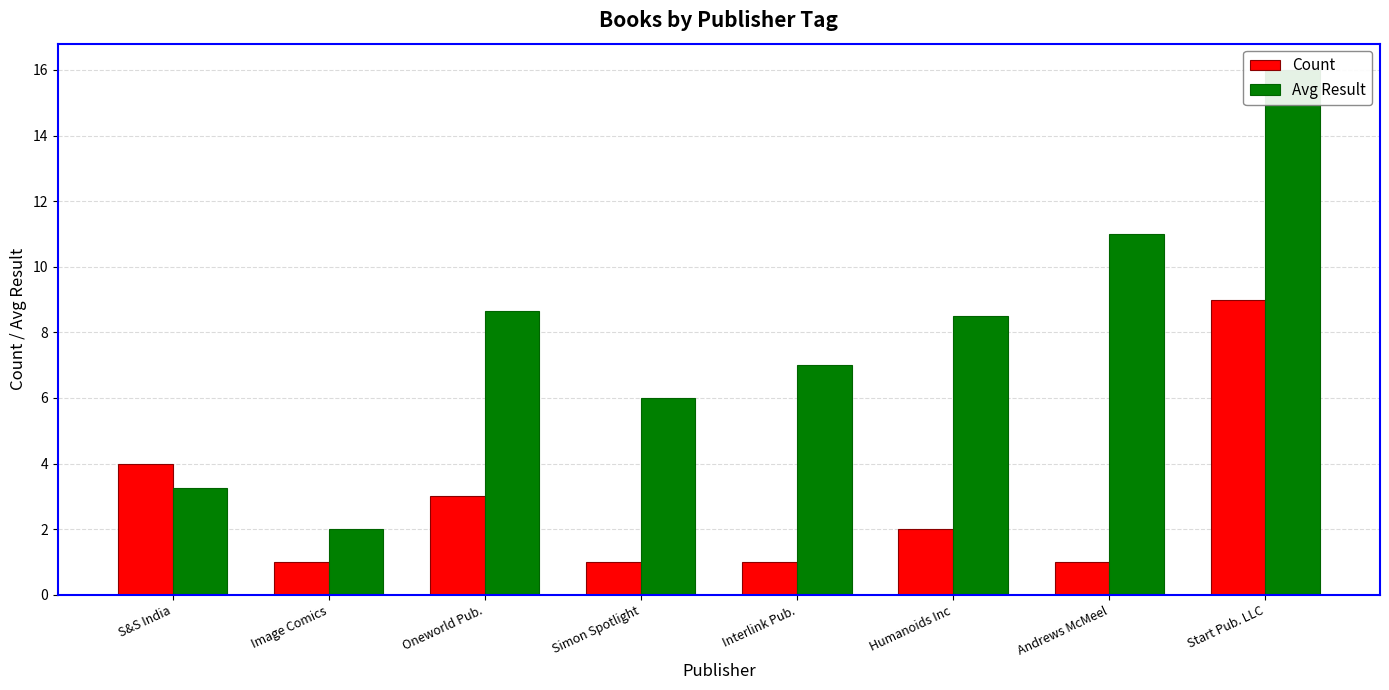

At how many categories does at least one series exceed 10?

2